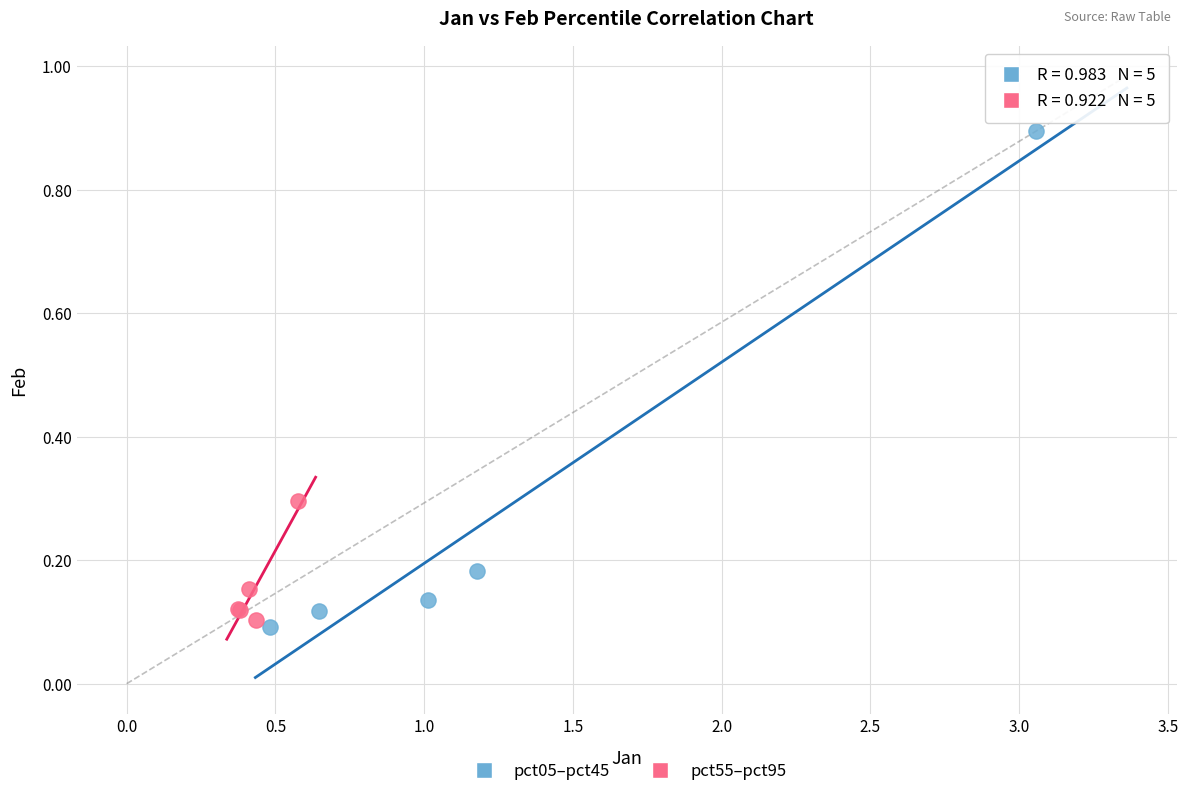

Which series has the largest Y range (max minus min)?

pct05–pct45